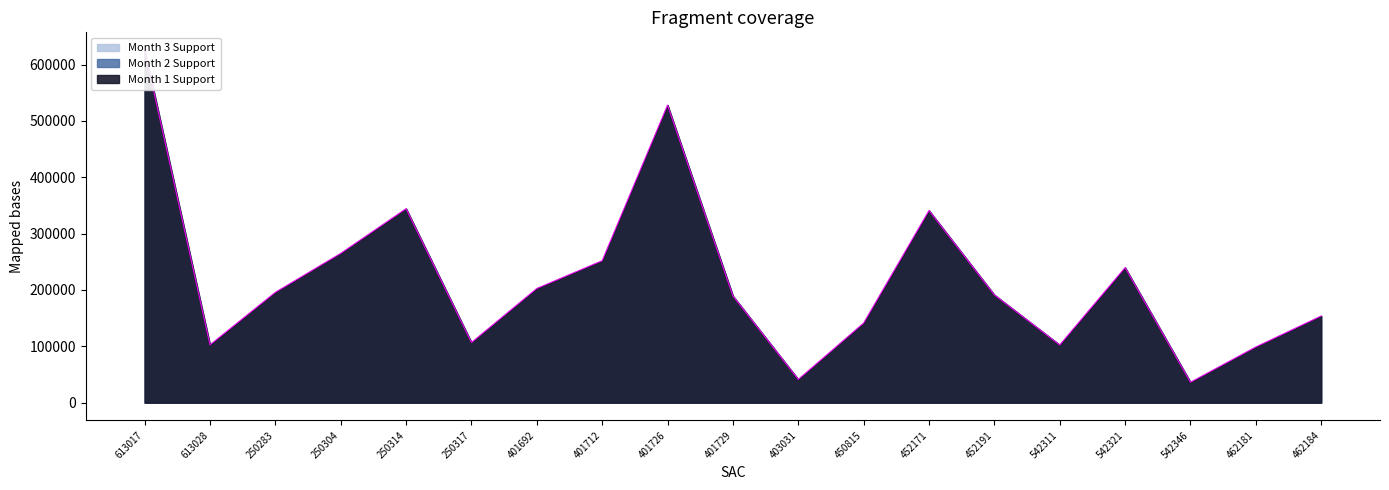

How many lines are shown in the chart?

3